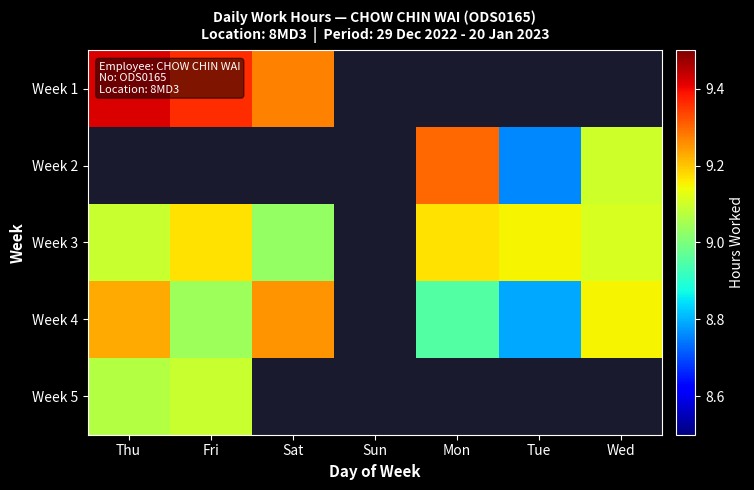

What value does the Week 4 series have at Wed?

9.2